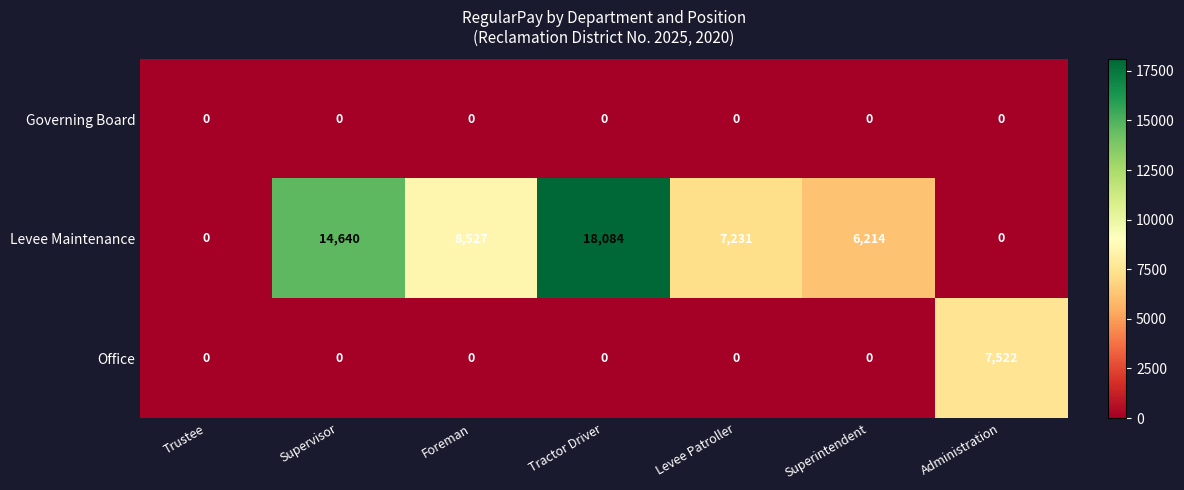

Which series changed the most between Supervisor and Levee Patroller?

Levee Maintenance